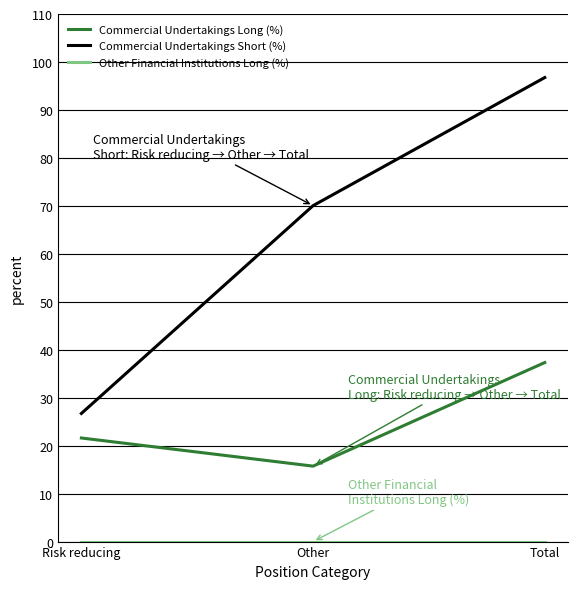

What position from the left is Total?

3